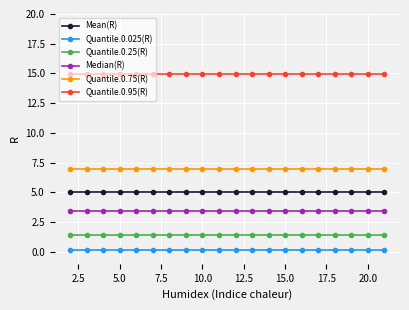

What is the average value of the Mean(R) series?

5.0